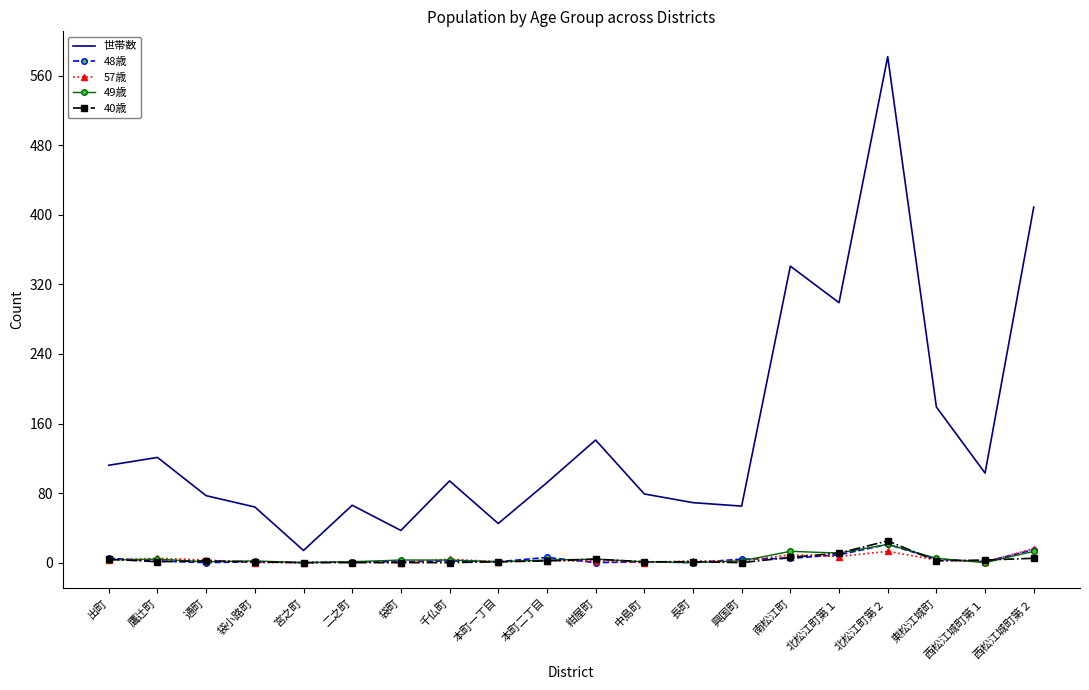

At which category is the sum across all series the highest?

北松江町第２